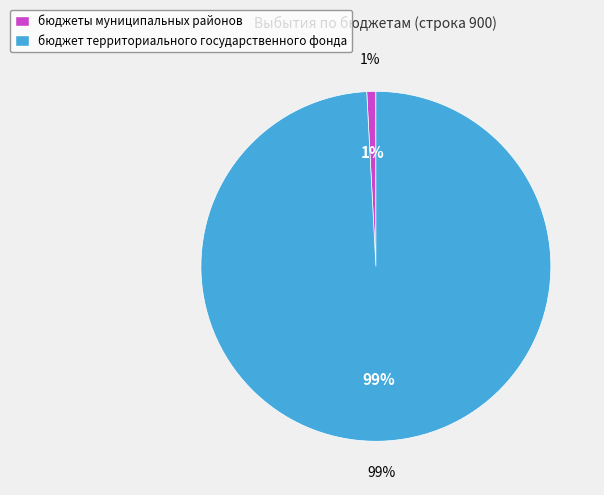

To the nearest percent, what is the combined percentage of бюджеты муниципальных районов and бюджет территориального государственного фонда?

100%